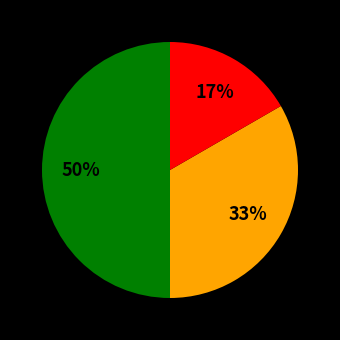

To the nearest percent, what is the difference between the largest and smallest slice percentages?

33%